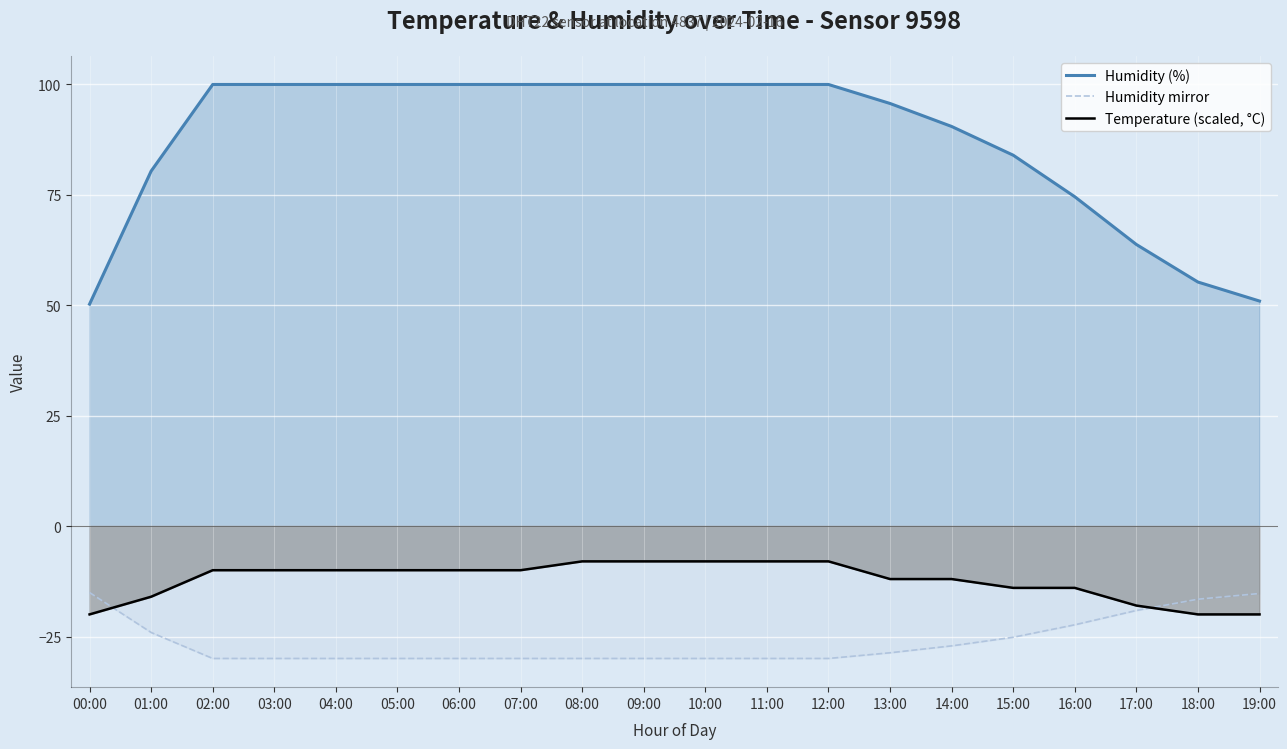

What is the value of the Temperature (scaled, °C) point at the 16th from the left?

-14.0